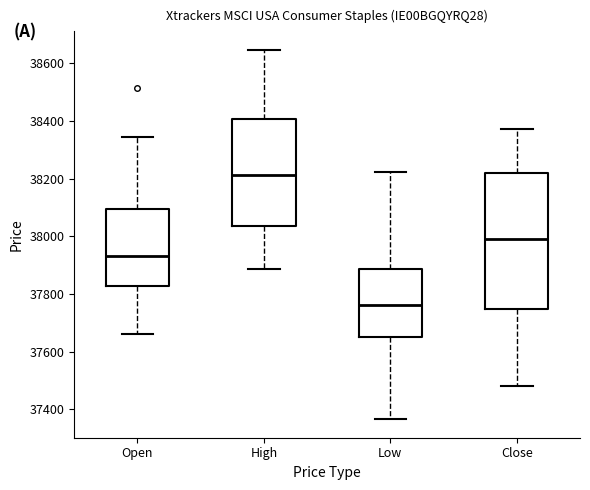

Reading left to right, transcribe this box plot: for each box, give where its median line is, the range the box spans, and where its two whiskers end, as read against the y-axis. The values are not printed on the chart, so give them approximately, as read against the axis.

Open: median 37940, box 37820 to 38100, whiskers 37660 to 38340
High: median 38220, box 38040 to 38400, whiskers 37880 to 38640
Low: median 37760, box 37660 to 37880, whiskers 37360 to 38220
Close: median 38000, box 37740 to 38220, whiskers 37480 to 38380